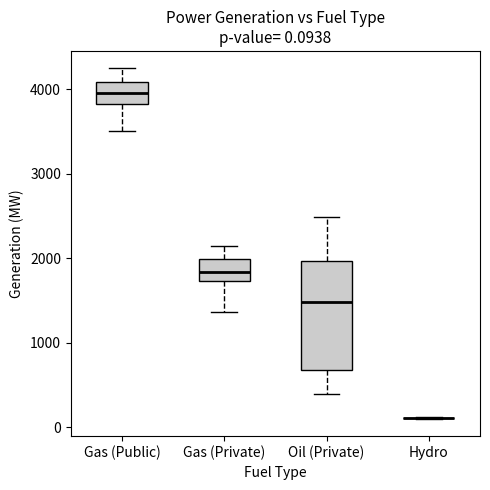

Comparing the boxes themselves (not the whiskers), which one is the tallest?

Oil (Private)